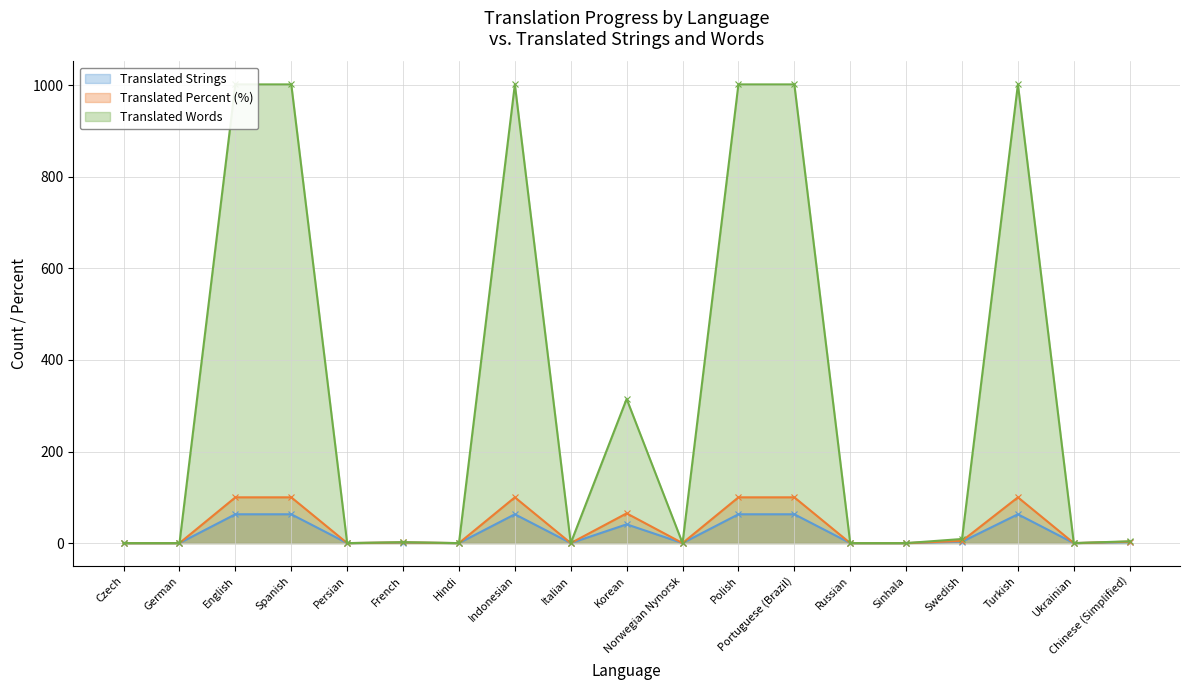

Rank the series by their maximum value, from lowest to highest.

translated, translated_percent, translated_words